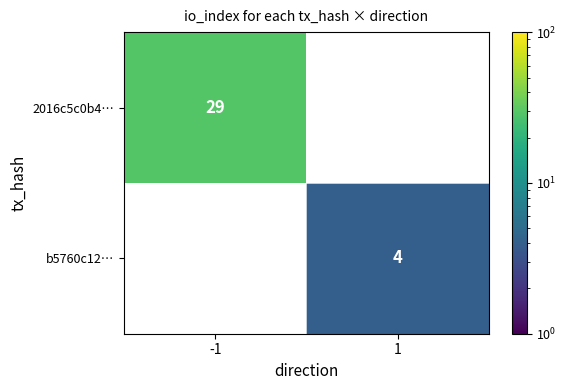

At how many categories does at least one series exceed 11?

1